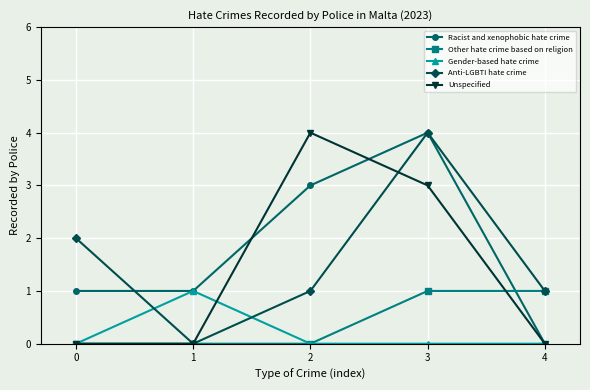

After their last crossing, which series has the higher values: Racist and xenophobic hate crime or Other hate crime based on religion?

Other hate crime based on religion